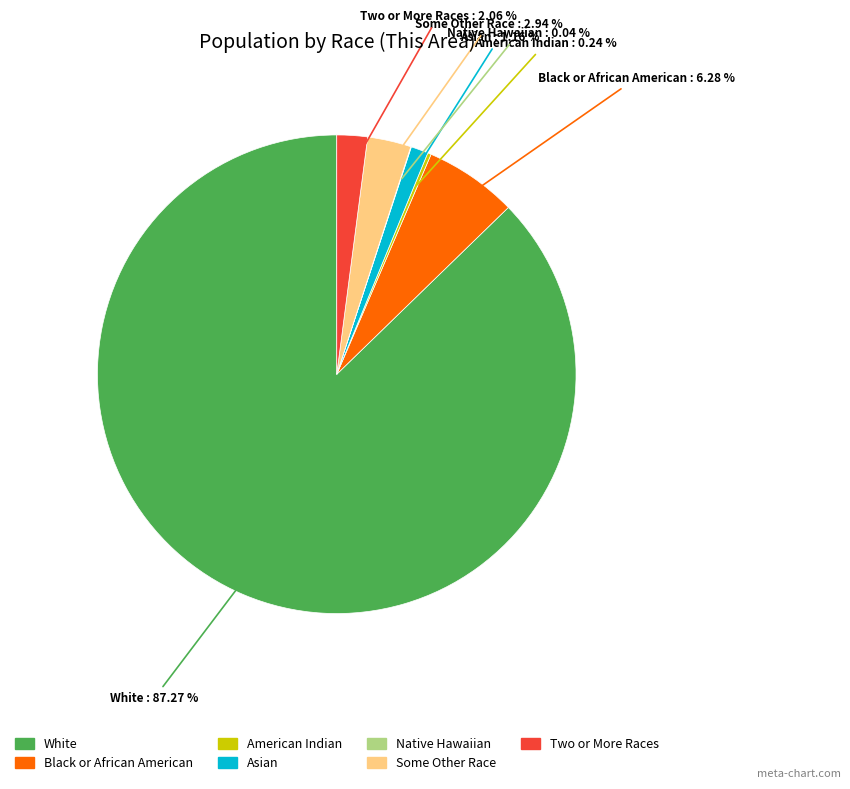

Is there any slice that represents more than half of the pie?

Yes